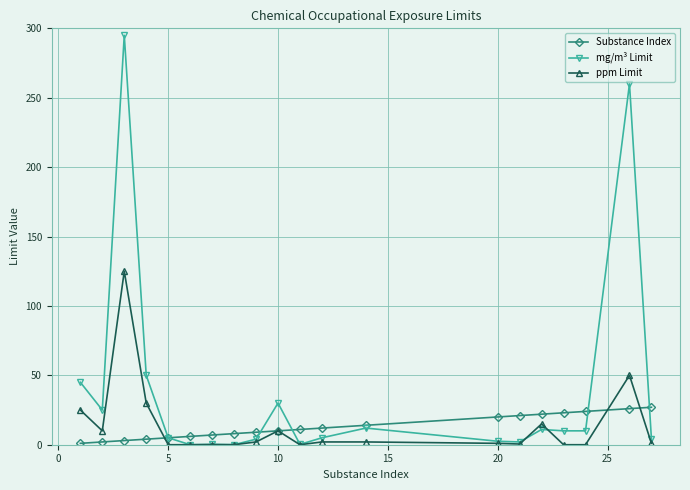

Which series has the largest total across all categories?

mg/m³ Limit